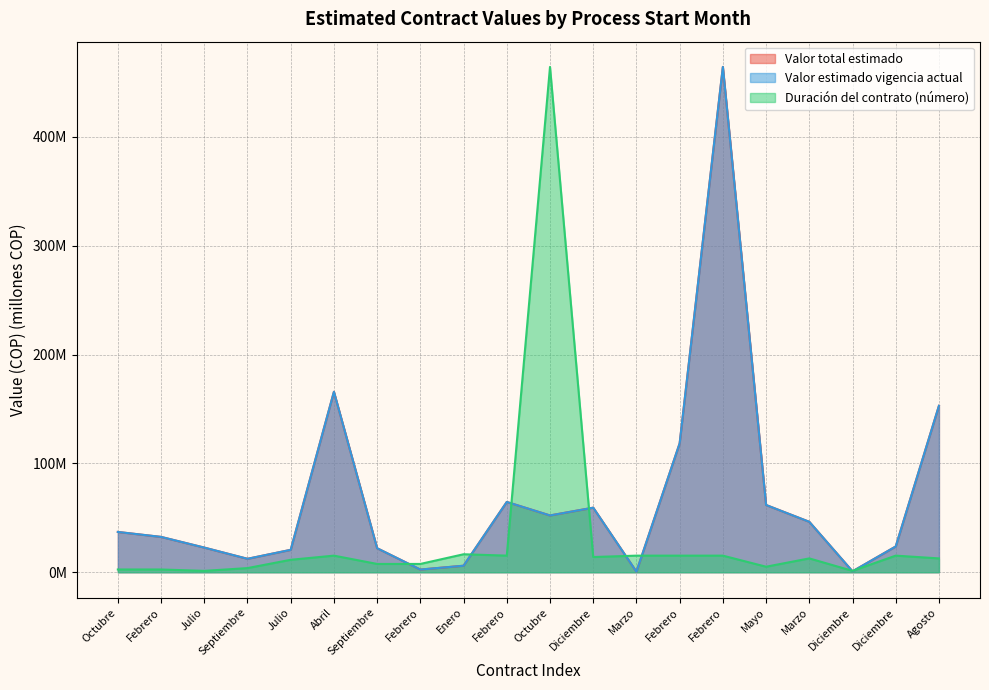

Which category has the lowest value across all series?

Marzo